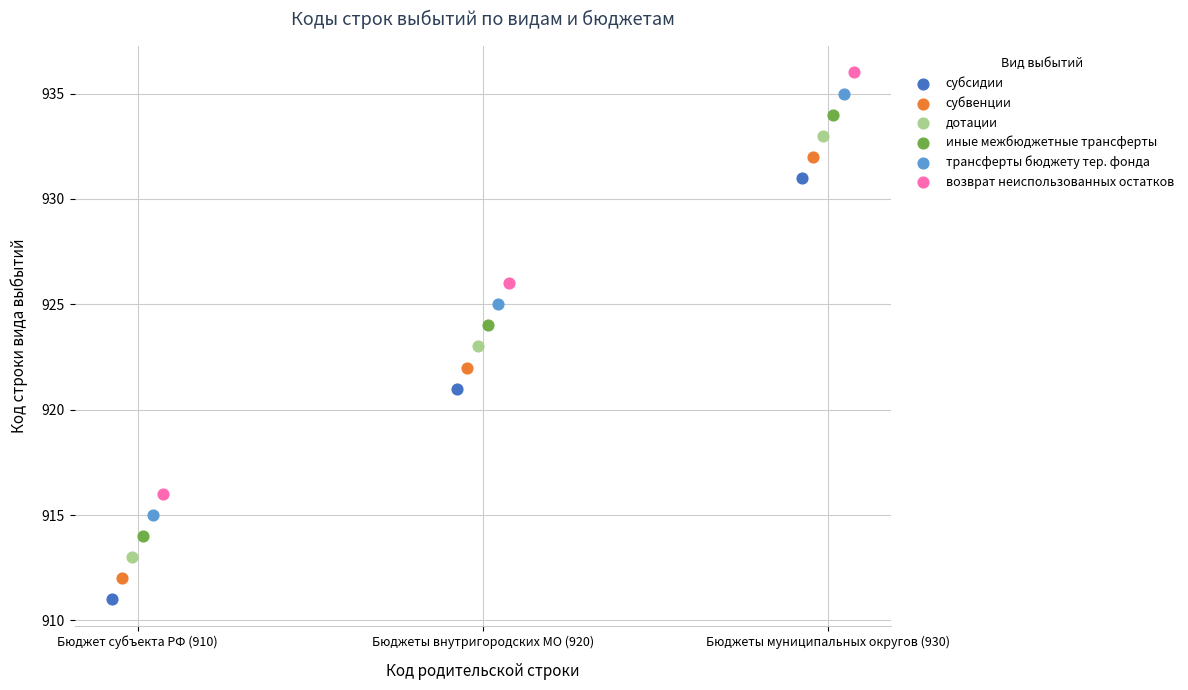

What are all the series names shown in the legend?

субсидии, субвенции, дотации, иные межбюджетные трансферты, трансферты бюджету тер. фонда, возврат неиспользованных остатков